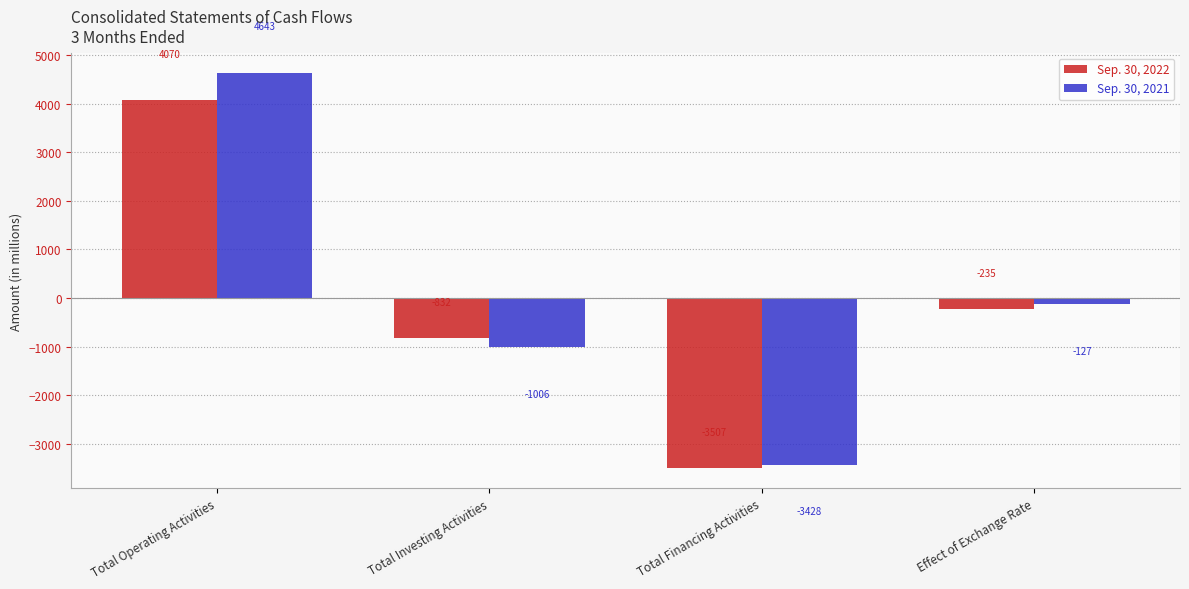

Which series has the largest total across all categories?

Sep. 30, 2021